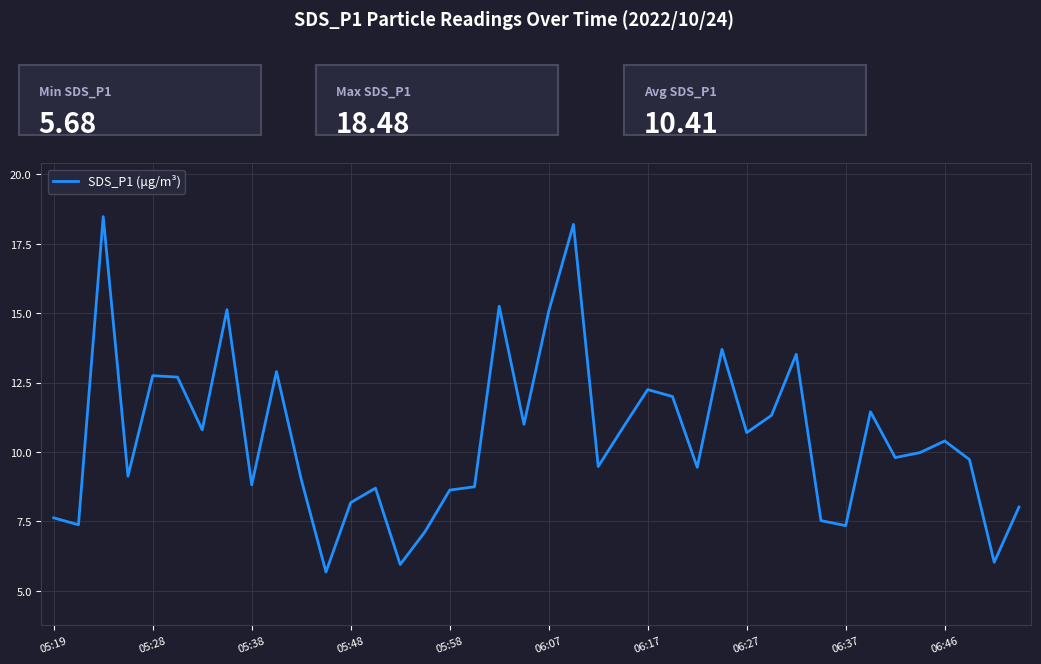

Does the chart have visible grid lines?

Yes